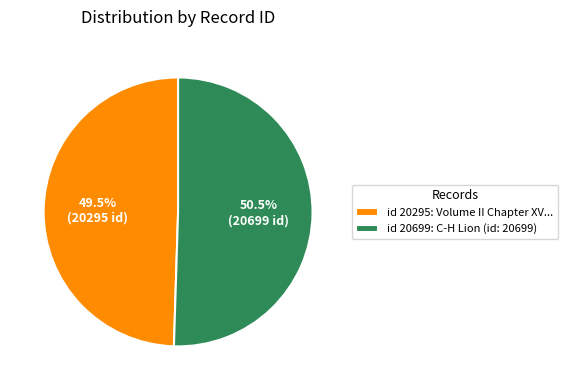

Rank the categories by value from highest to lowest.

id 20699: C-H Lion (id: 20699), id 20295: Volume II Chapter XV...